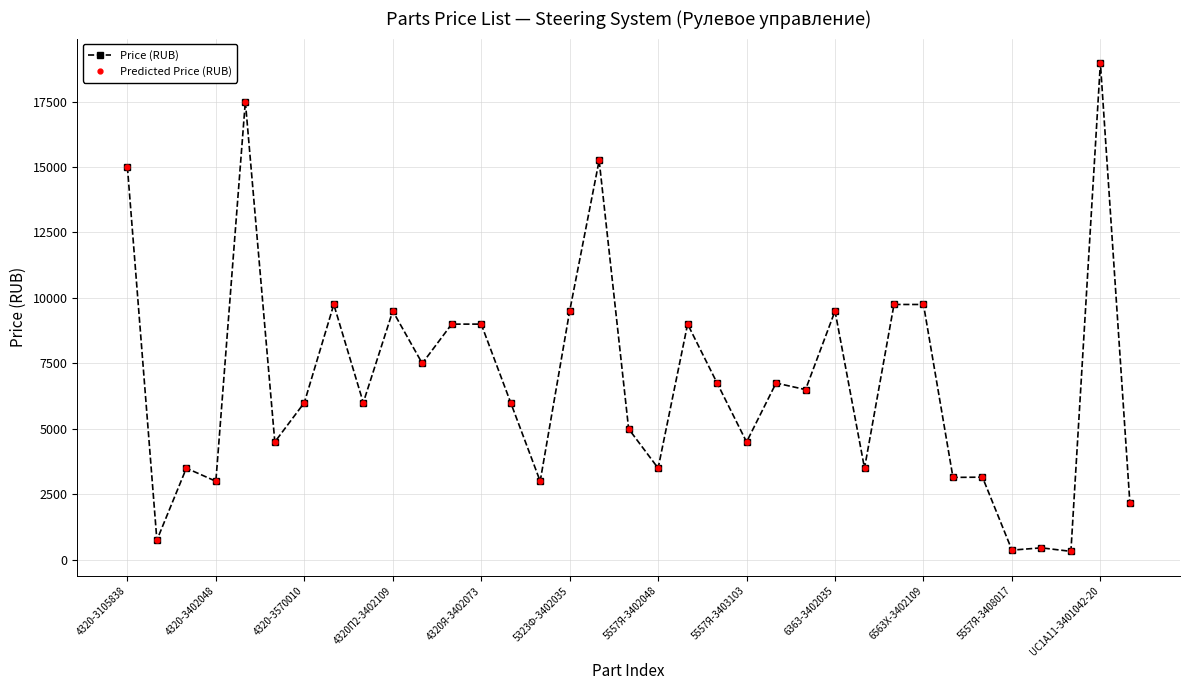

What is the minimum value shown in the chart?

323